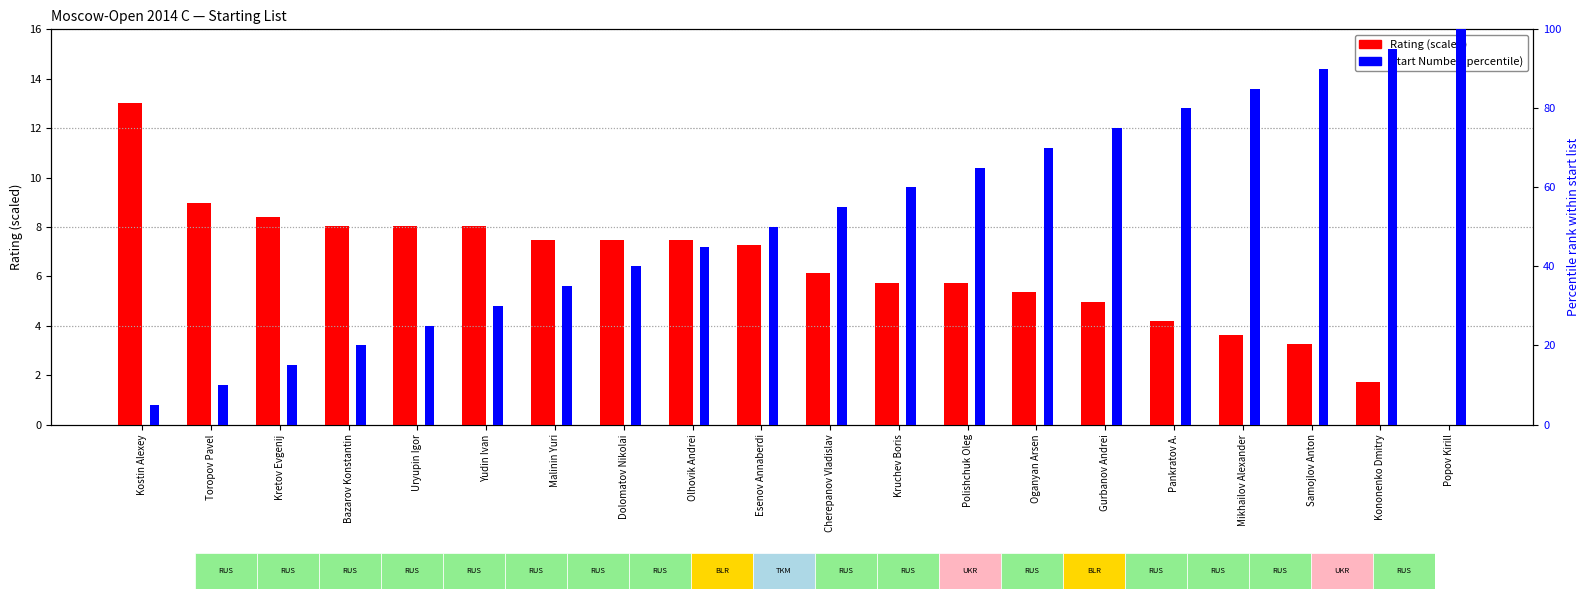

Which category has the highest value across all series?

Popov Kirill